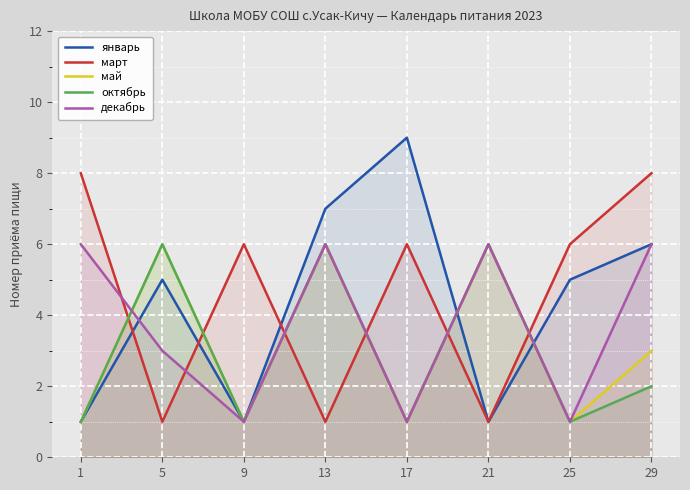

What are all the series names shown in the legend?

январь, март, май, октябрь, декабрь